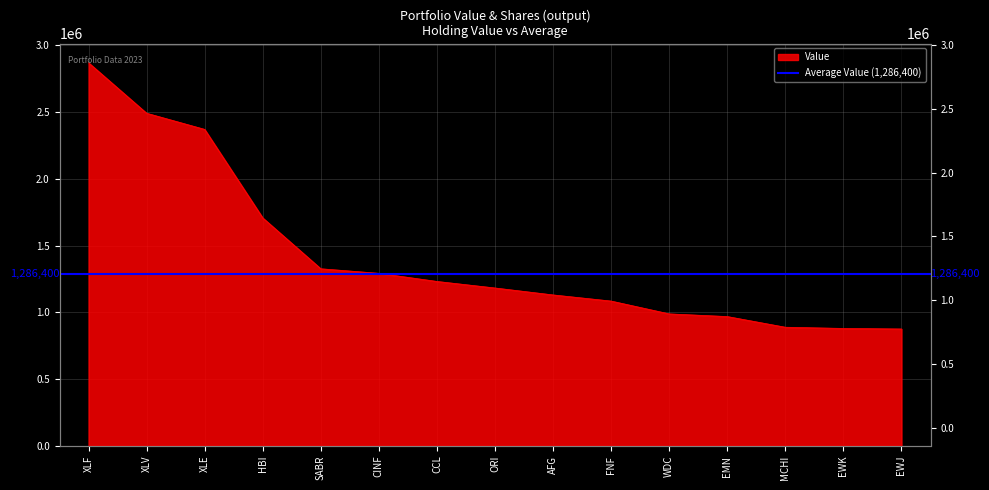

What is the greatest value displayed?

2870000